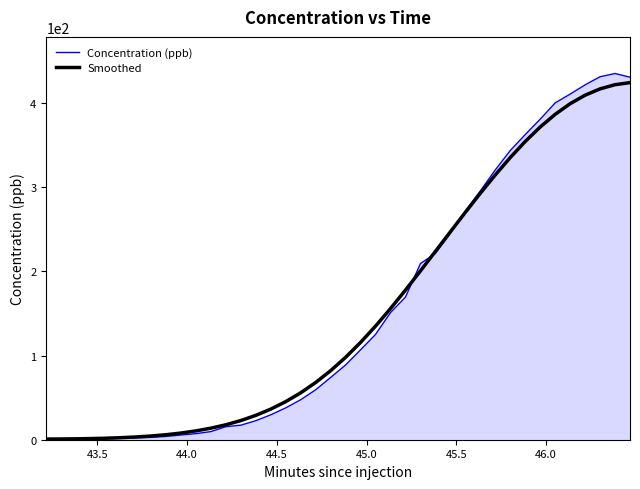

Which series has the largest range (max minus min)?

Concentration (ppb)